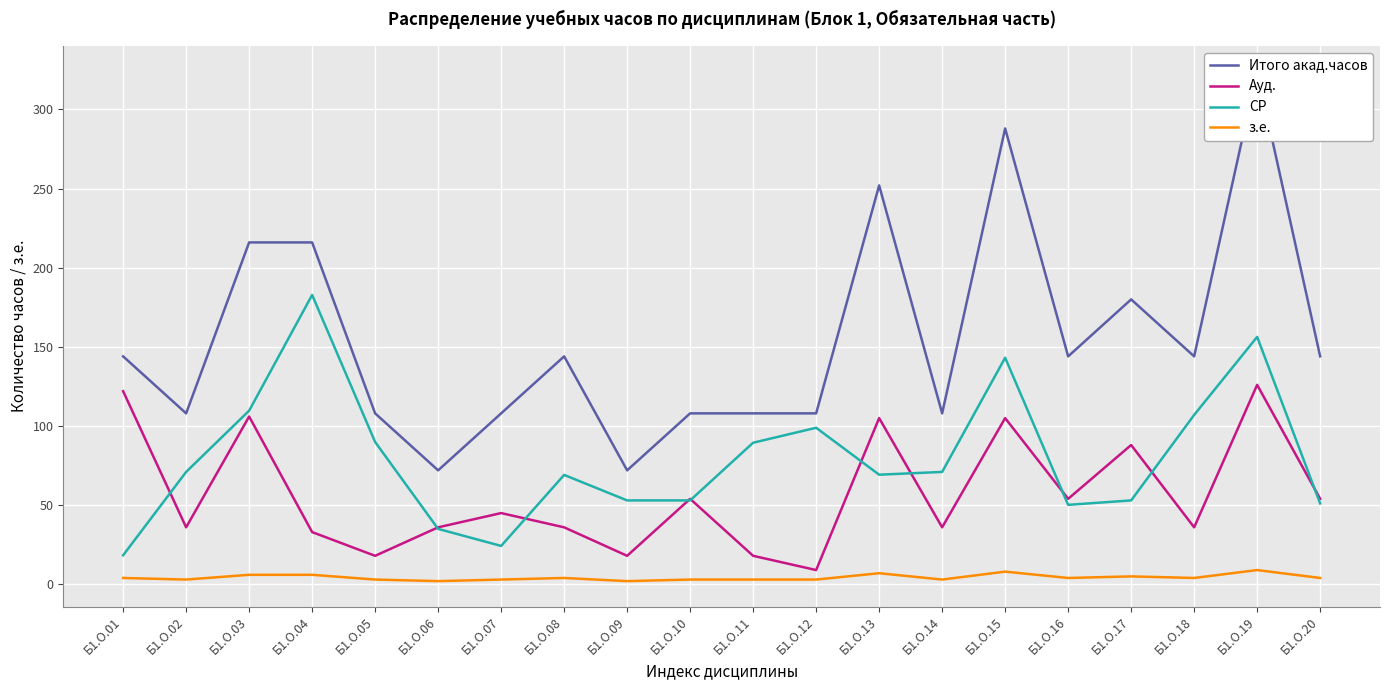

What is the sum of the Итого акад.часов values at Б1.О.20 and Б1.О.11?

252.0